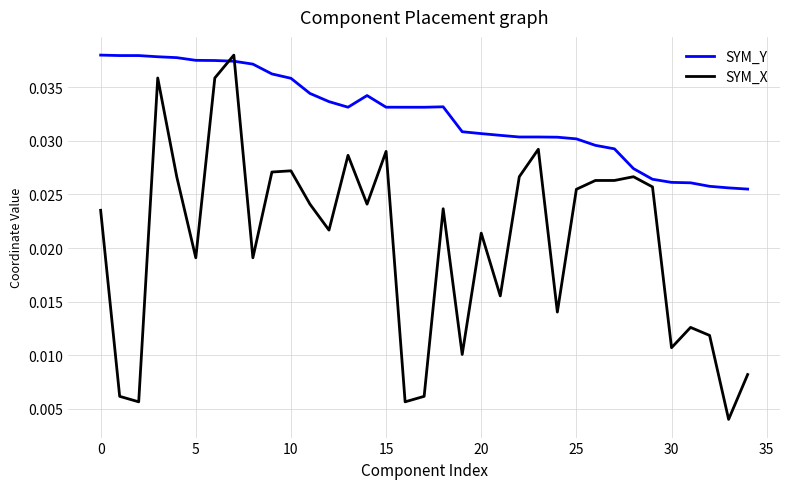

At how many categories does at least one series exceed 0?

35